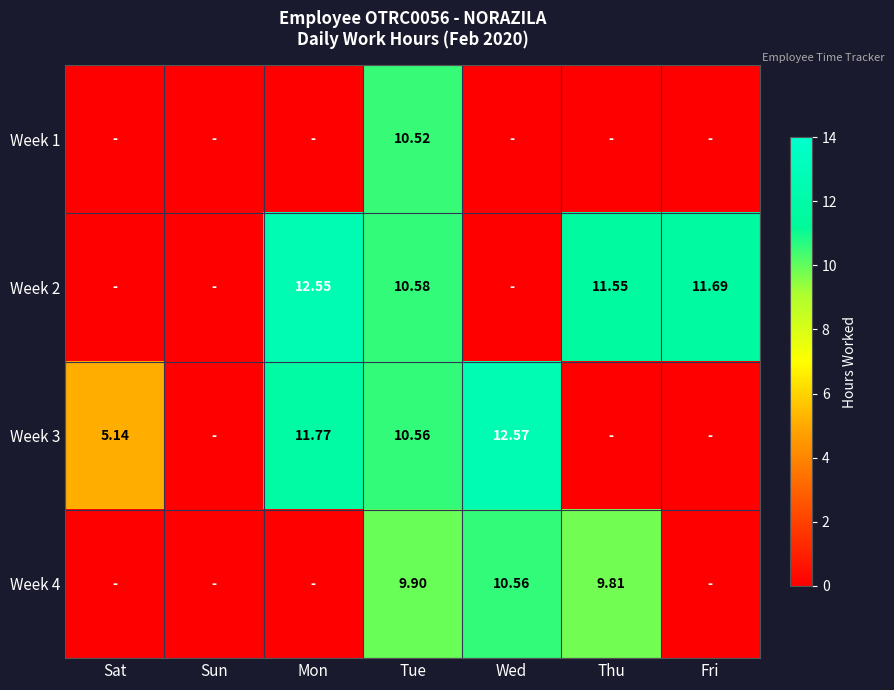

The value of Week 1 at Tue is 10.5. True or false?

True